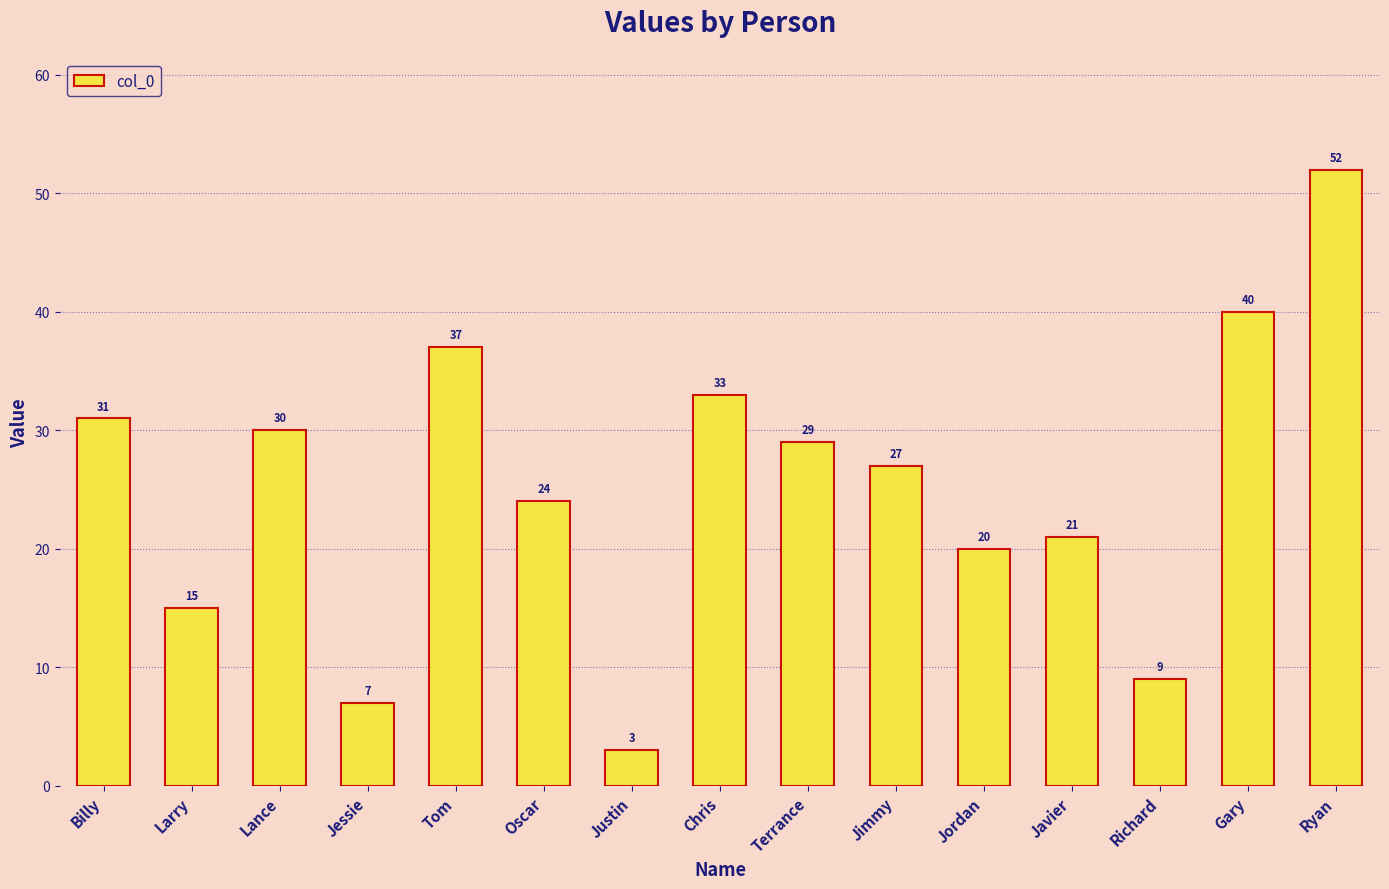

What is the label of the 10th bar from the left?

Jimmy